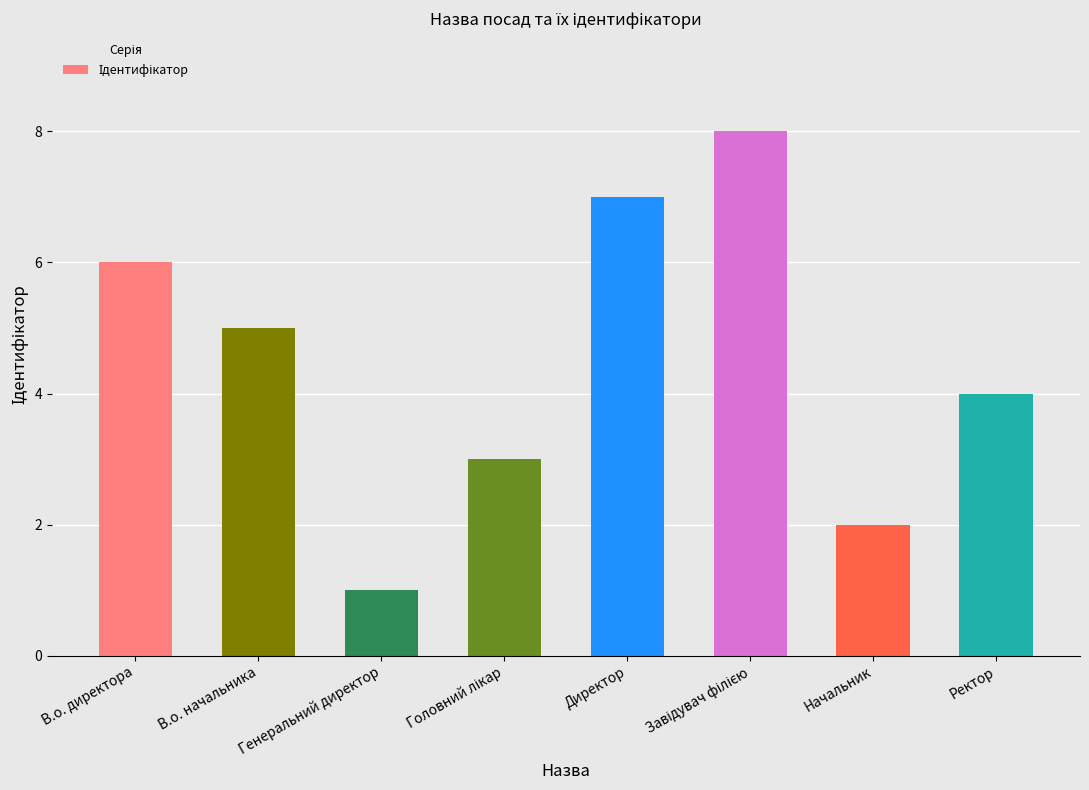

What is the change in value from В.о. директора to Начальник?

-4